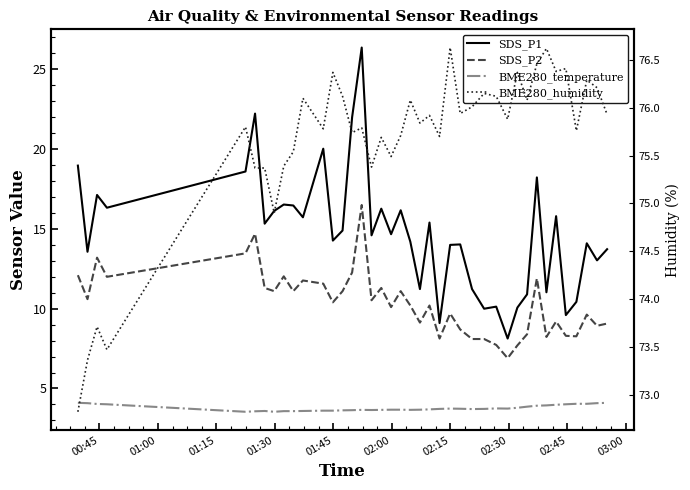

How many series are shown in this chart?

4